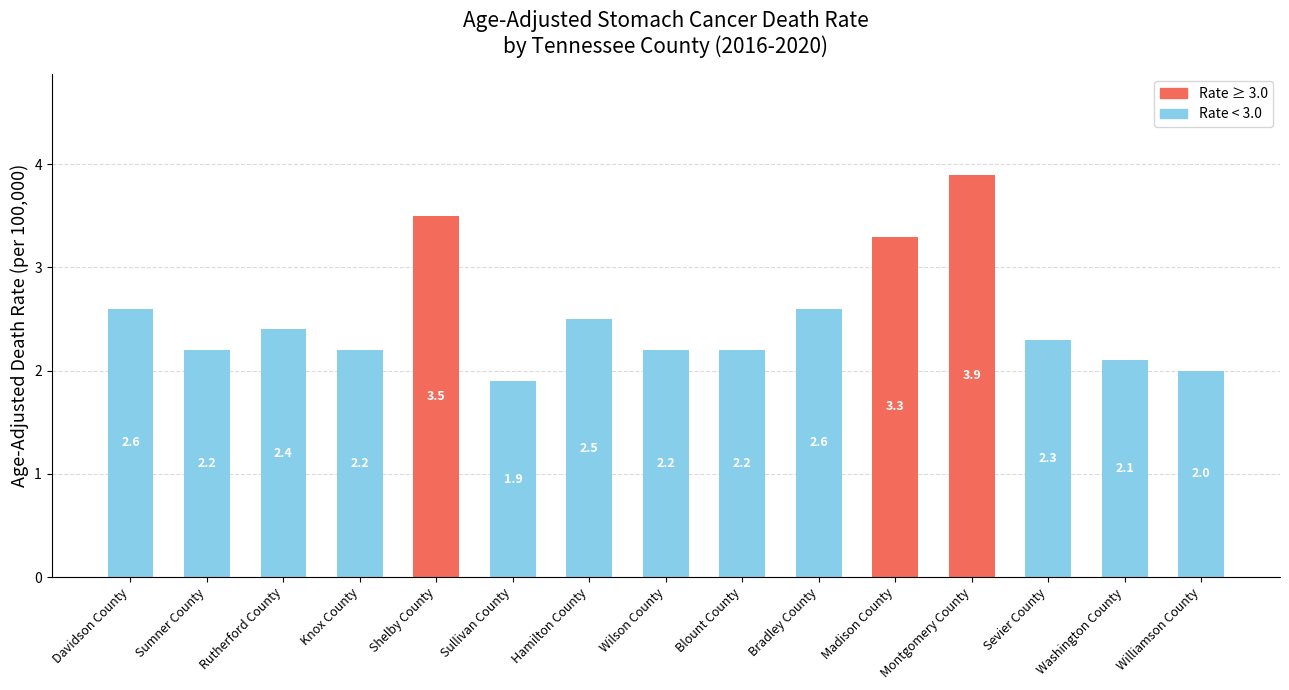

How many data points are less than 2?

1